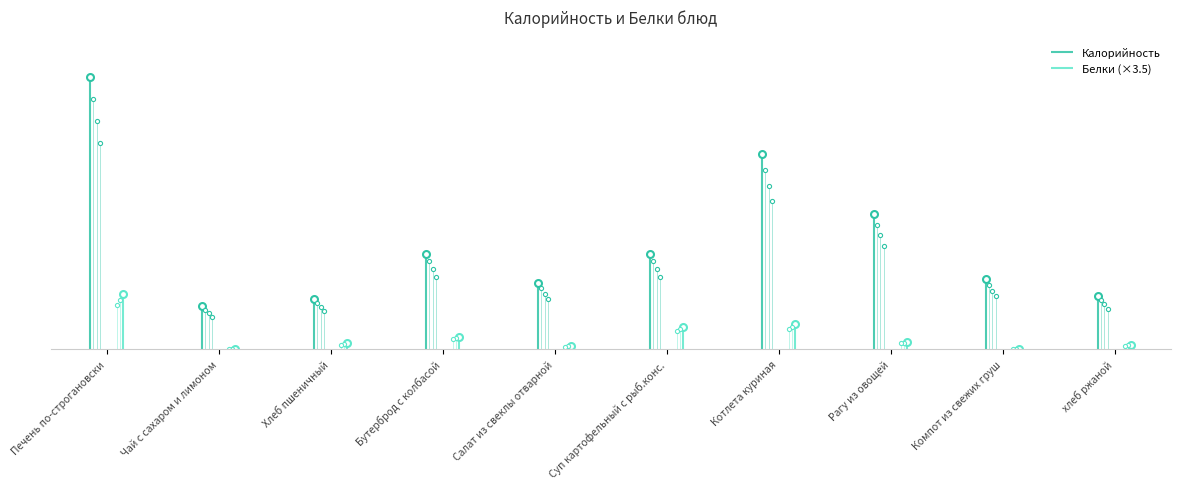

What is the difference between the highest and lowest values at Печень по-строгановски?

359.0